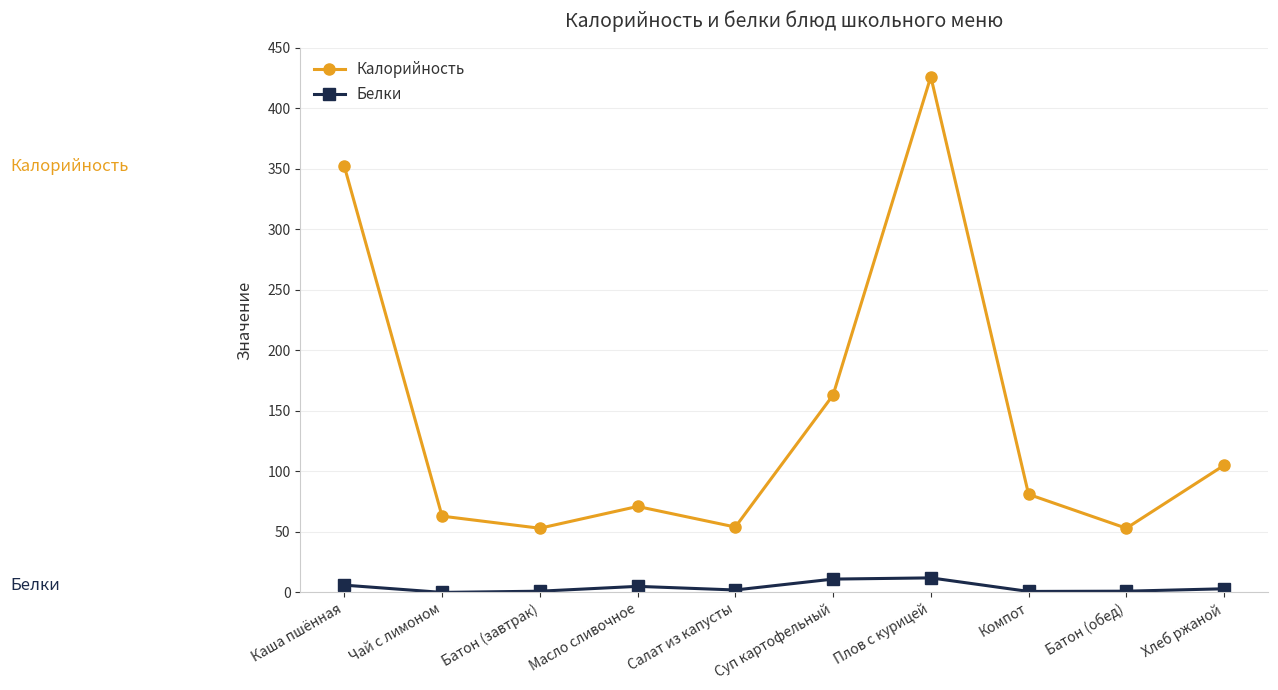

Which category has the highest value across all series?

Плов с курицей